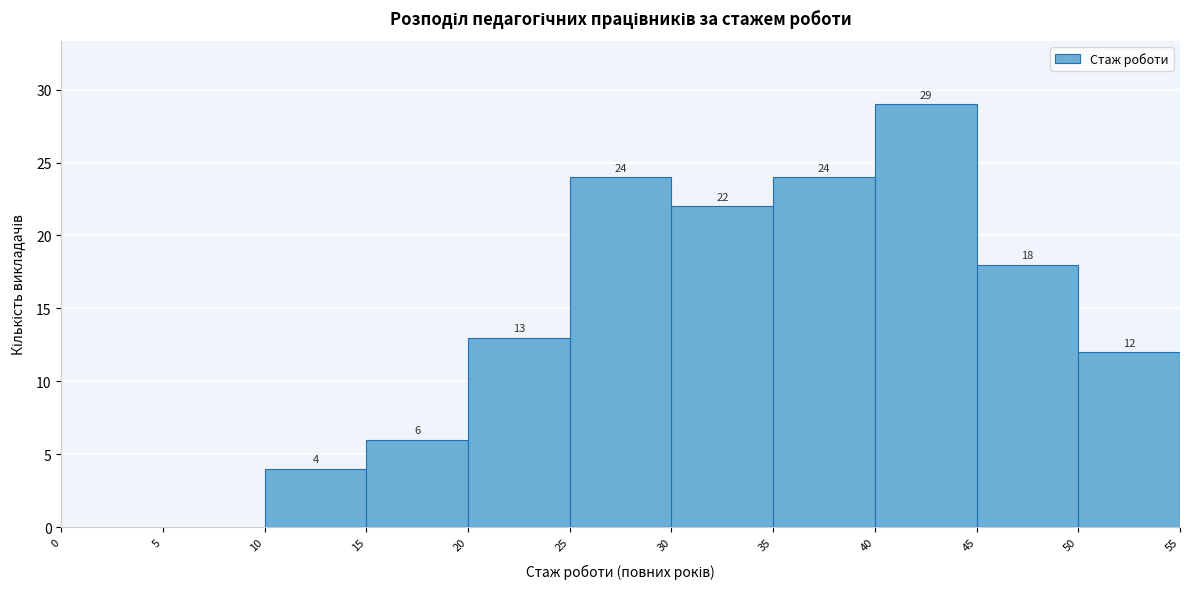

Over which range of the x-axis is the bar tallest?

40 to 45